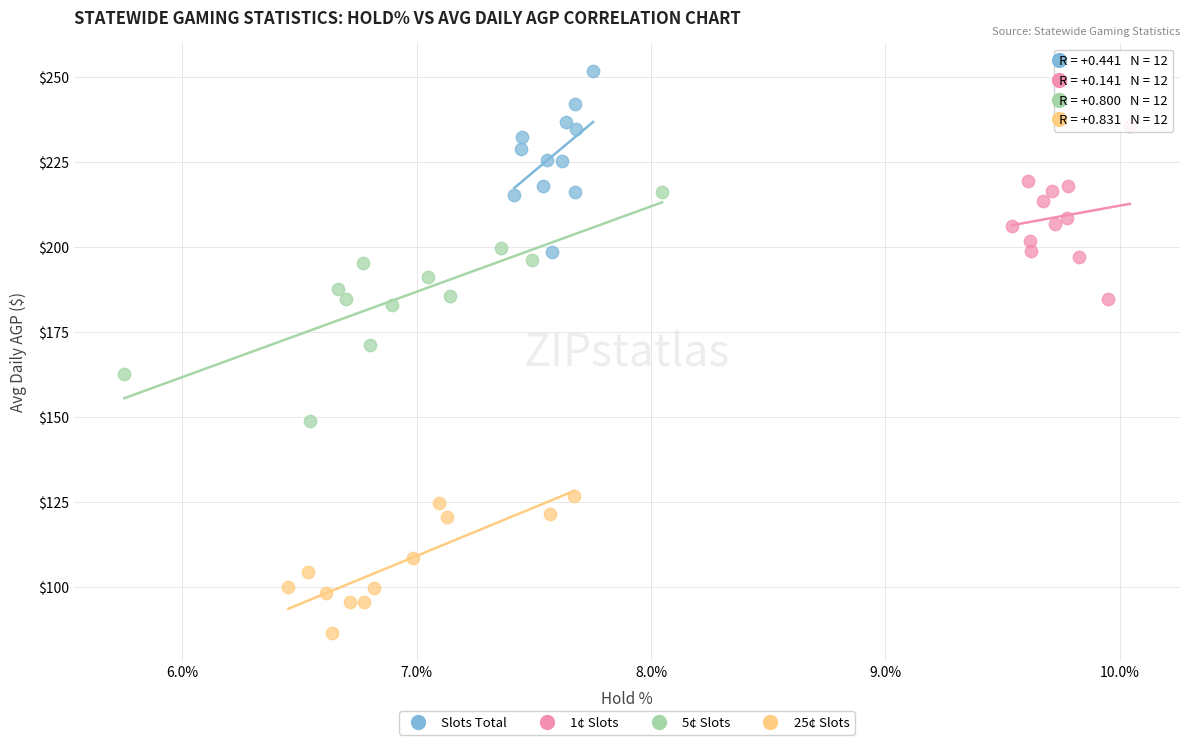

Which series has the largest Y range (max minus min)?

5¢ Slots